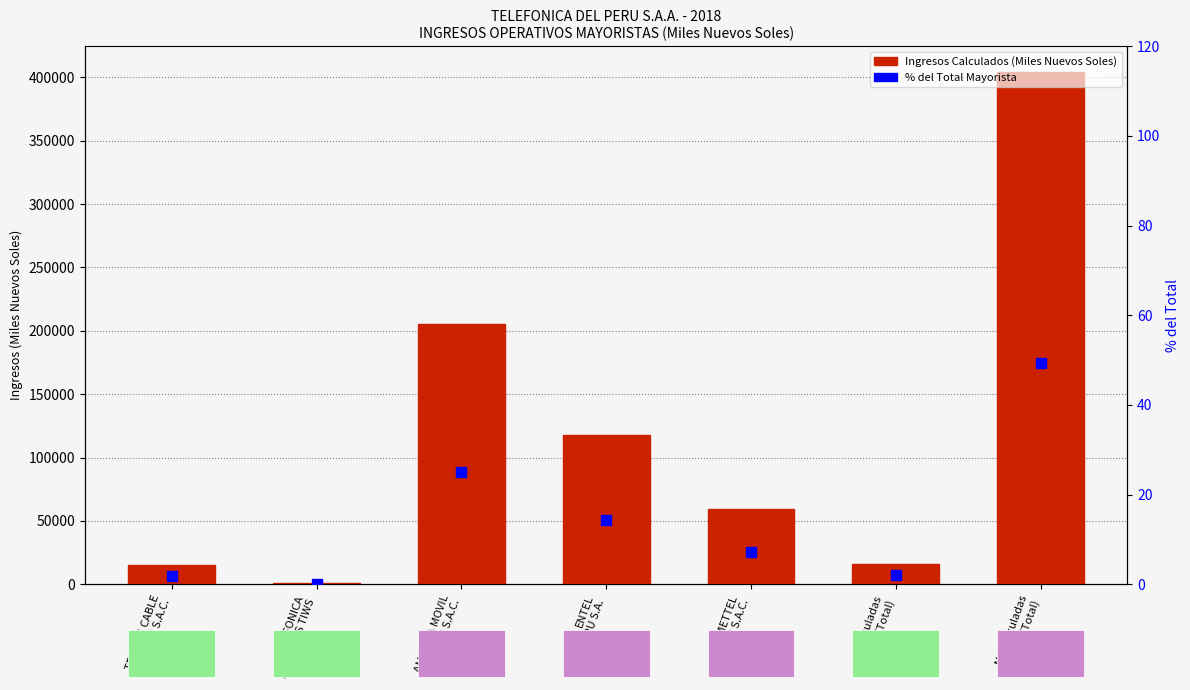

At how many categories does at least one series exceed 351266?

1